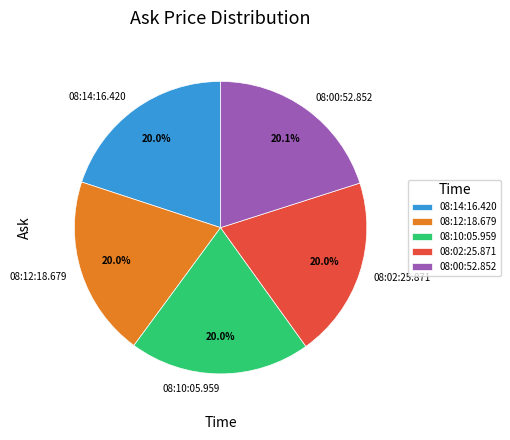

Does 08:00:52.852 account for over 50% of the chart?

No